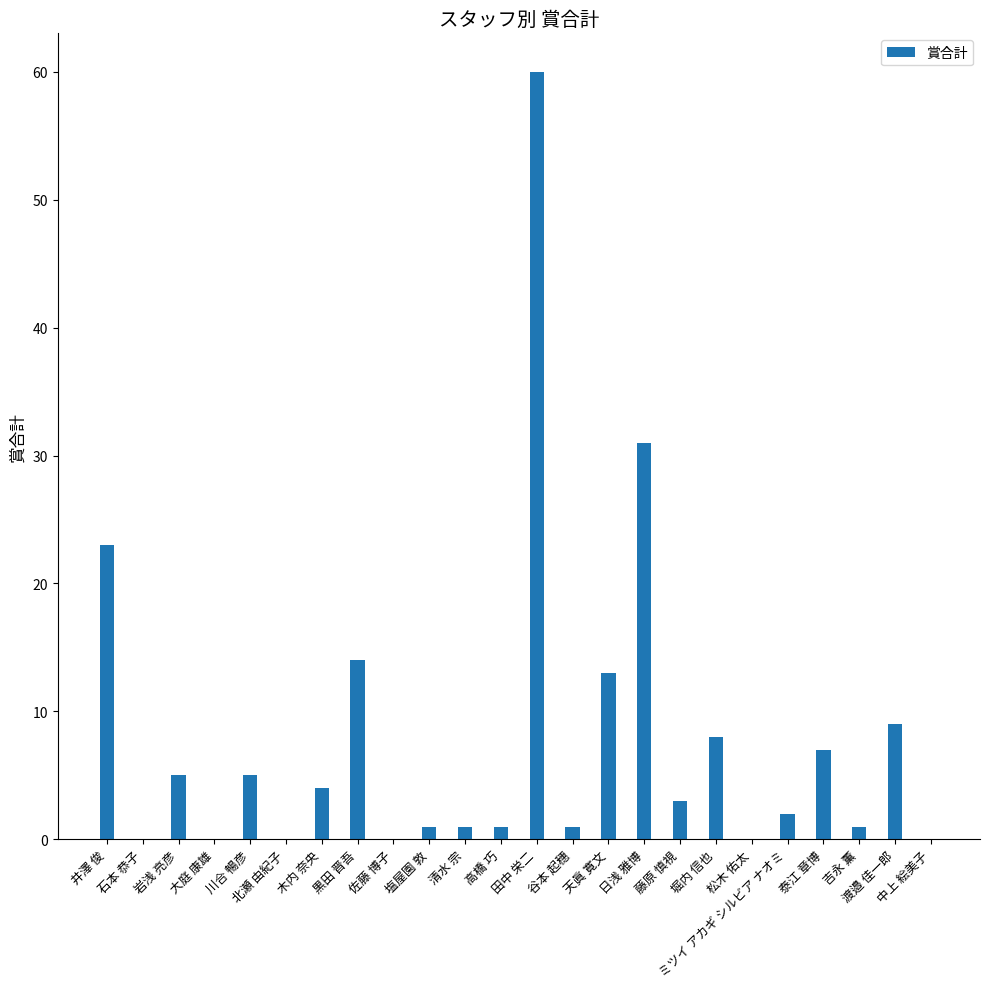

What is the change in value from 清水 宗 to 藤原 慎視?

+2